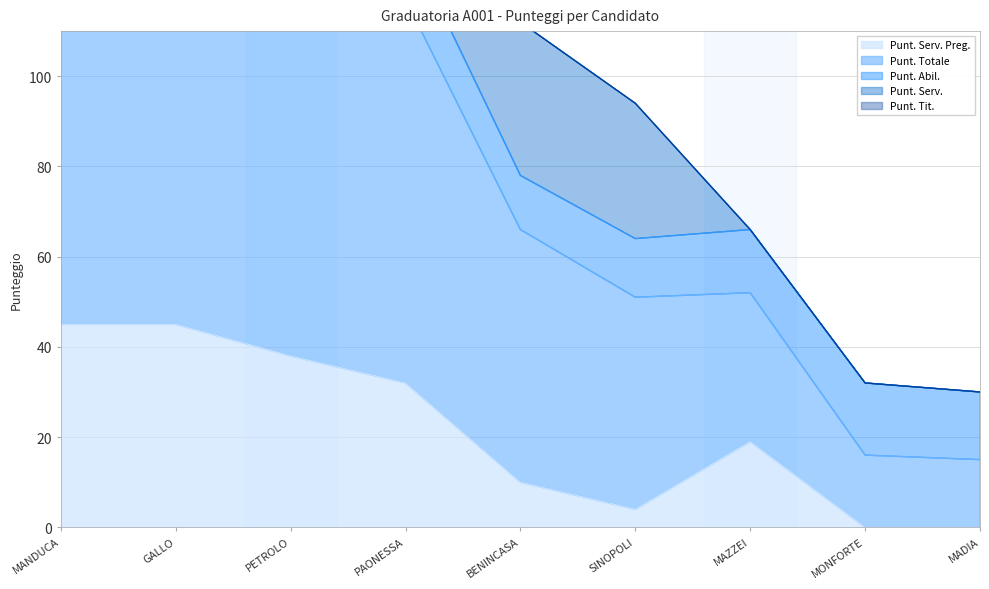

True or false: Punt. Serv. Preg. has a value of -15 at MADIA.

False